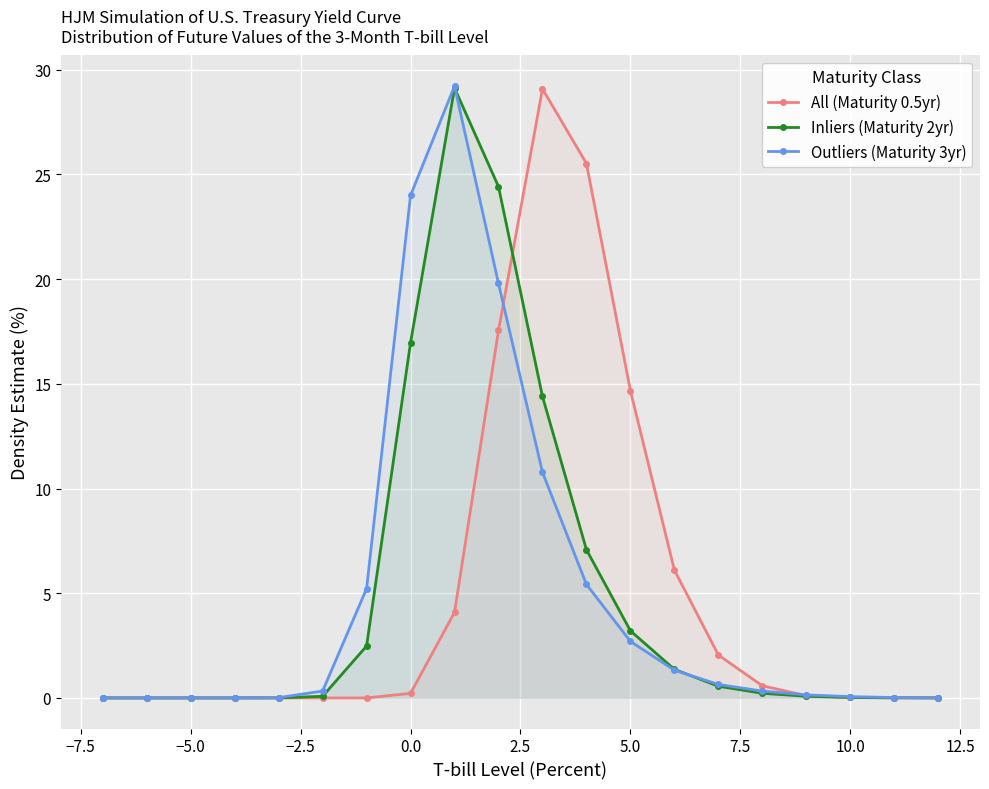

What is the greatest value displayed?

29.2